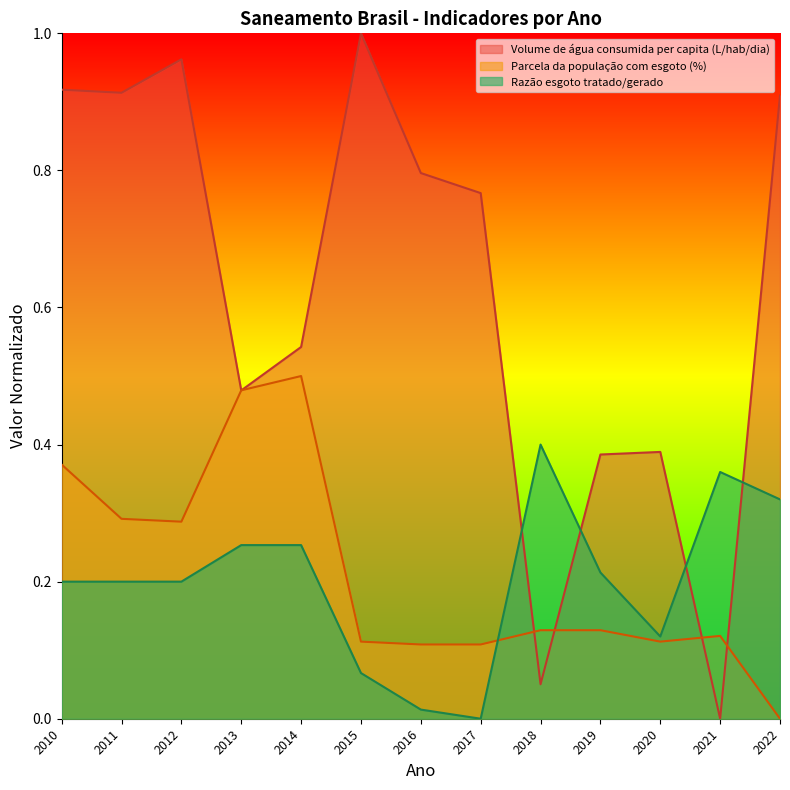

Where is Volume de água consumida per capita (L/hab/dia) nearest to the value 0?

2021